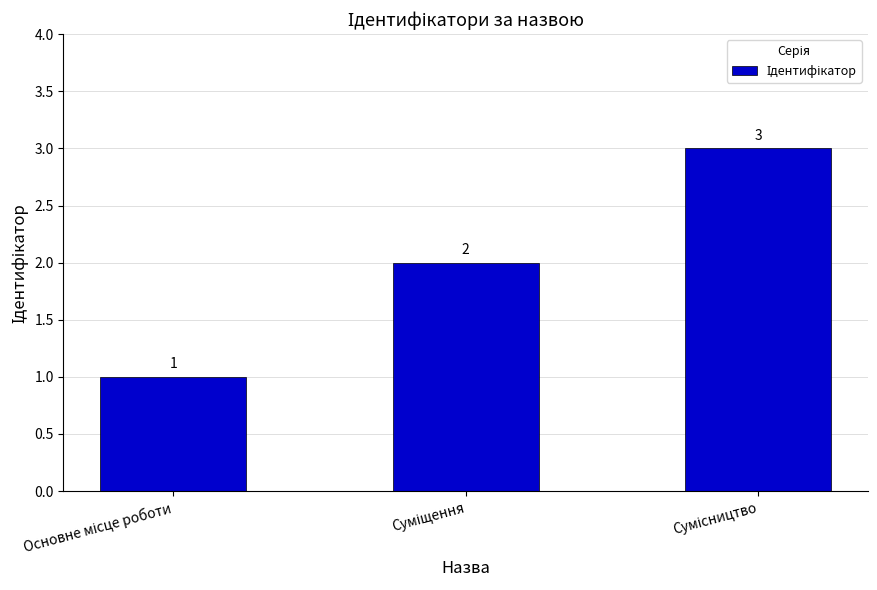

What is the value of the 2nd bar from the left?

2